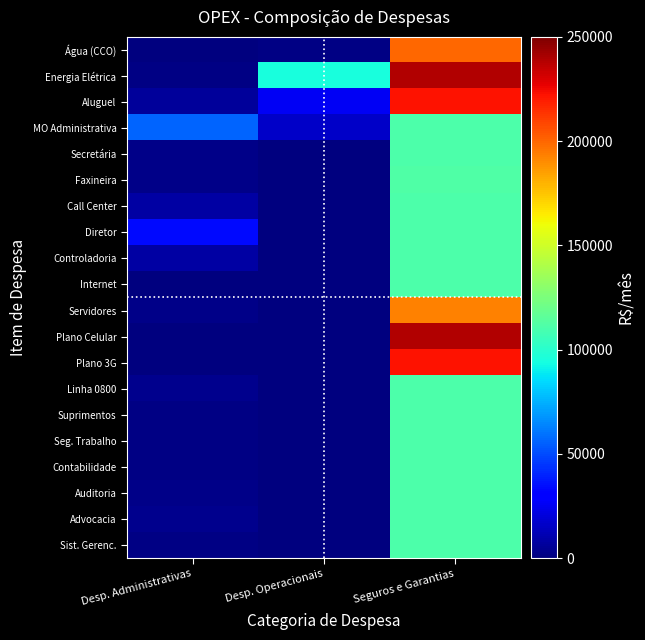

Reading left to right, transcribe all the data shown in this chart.

Água (CCO): Desp. Administrativas=654.4	Desp. Operacionais=1440.0	Seguros e Garantias=200171.1
Energia Elétrica: Desp. Administrativas=1570.6	Desp. Operacionais=95086.0	Seguros e Garantias=238400.9
Aluguel: Desp. Administrativas=6500.0	Desp. Operacionais=26291.5	Seguros e Garantias=222288.7
MO Administrativa: Desp. Administrativas=55711.1	Desp. Operacionais=16167.4	Seguros e Garantias=111010.8
Secretária: Desp. Administrativas=2754.0	Desp. Operacionais=0.0	Seguros e Garantias=111010.8
Faxineira: Desp. Administrativas=2594.1	Desp. Operacionais=0.0	Seguros e Garantias=111372.0
Call Center: Desp. Administrativas=8301.3	Desp. Operacionais=0.0	Seguros e Garantias=111010.8
Diretor: Desp. Administrativas=33480.0	Desp. Operacionais=0.0	Seguros e Garantias=111010.8
Controladoria: Desp. Administrativas=8581.7	Desp. Operacionais=0.0	Seguros e Garantias=111010.8
Internet: Desp. Administrativas=523.5	Desp. Operacionais=0.0	Seguros e Garantias=111010.8
Servidores: Desp. Administrativas=2200.0	Desp. Operacionais=0.0	Seguros e Garantias=193262.8
Plano Celular: Desp. Administrativas=418.9	Desp. Operacionais=0.0	Seguros e Garantias=238762.1
Plano 3G: Desp. Administrativas=418.9	Desp. Operacionais=0.0	Seguros e Garantias=222288.7
Linha 0800: Desp. Administrativas=3664.7	Desp. Operacionais=0.0	Seguros e Garantias=111010.8
Suprimentos: Desp. Administrativas=1047.1	Desp. Operacionais=0.0	Seguros e Garantias=111010.8
Seg. Trabalho: Desp. Administrativas=1256.5	Desp. Operacionais=0.0	Seguros e Garantias=111010.8
Contabilidade: Desp. Administrativas=1308.8	Desp. Operacionais=0.0	Seguros e Garantias=111010.8
Auditoria: Desp. Administrativas=2094.1	Desp. Operacionais=0.0	Seguros e Garantias=111010.8
Advocacia: Desp. Administrativas=3664.7	Desp. Operacionais=0.0	Seguros e Garantias=111010.8
Sist. Gerenc.: Desp. Administrativas=1570.6	Desp. Operacionais=0.0	Seguros e Garantias=111010.8